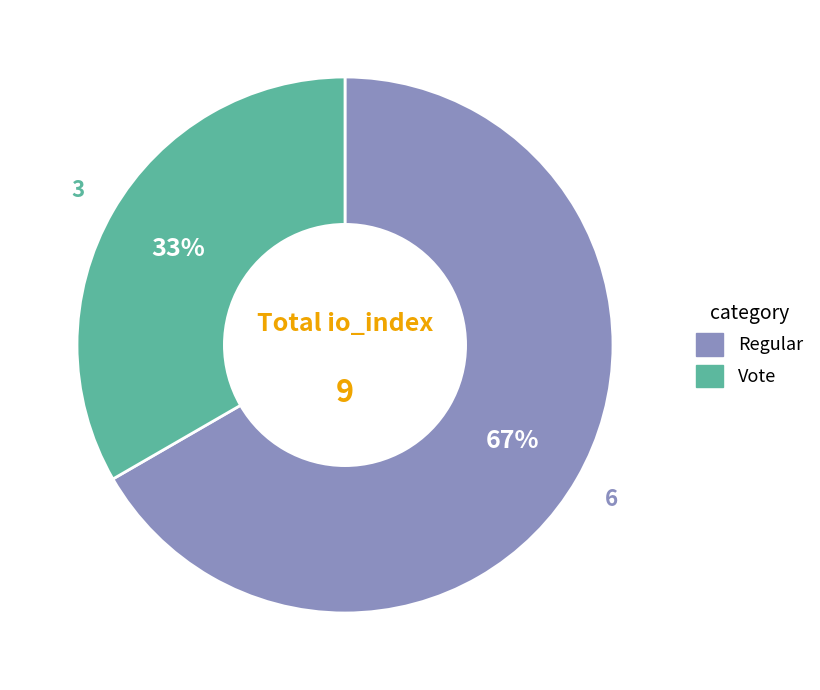

What percentage is the Vote slice, to the nearest percent?

33%